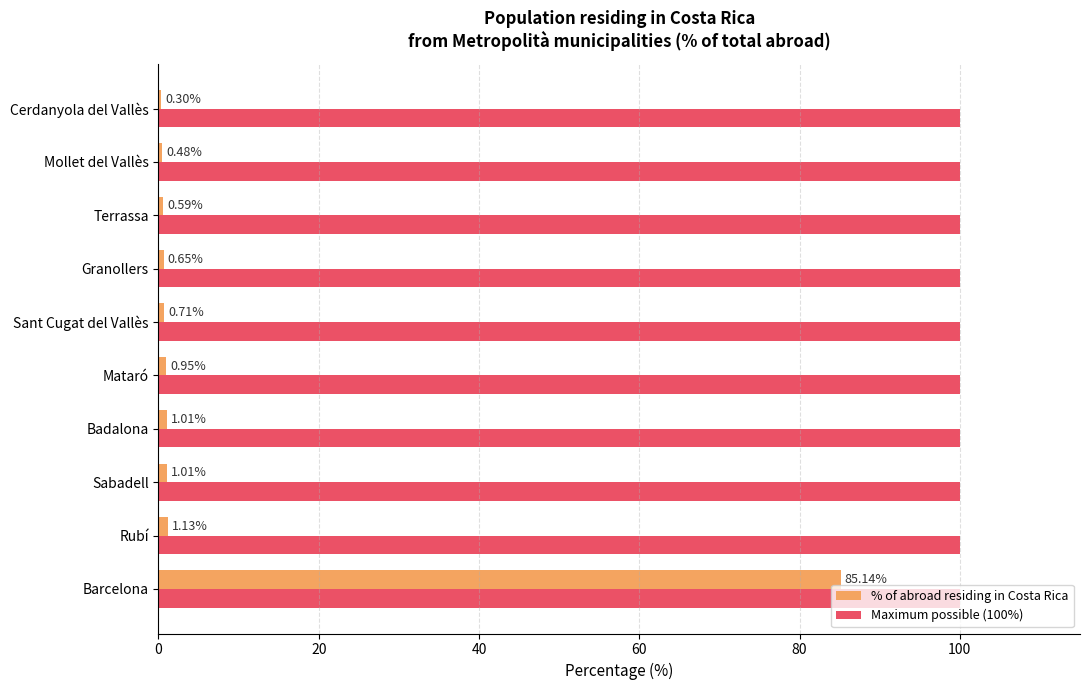

What is the total value across all series at Terrassa?

100.6